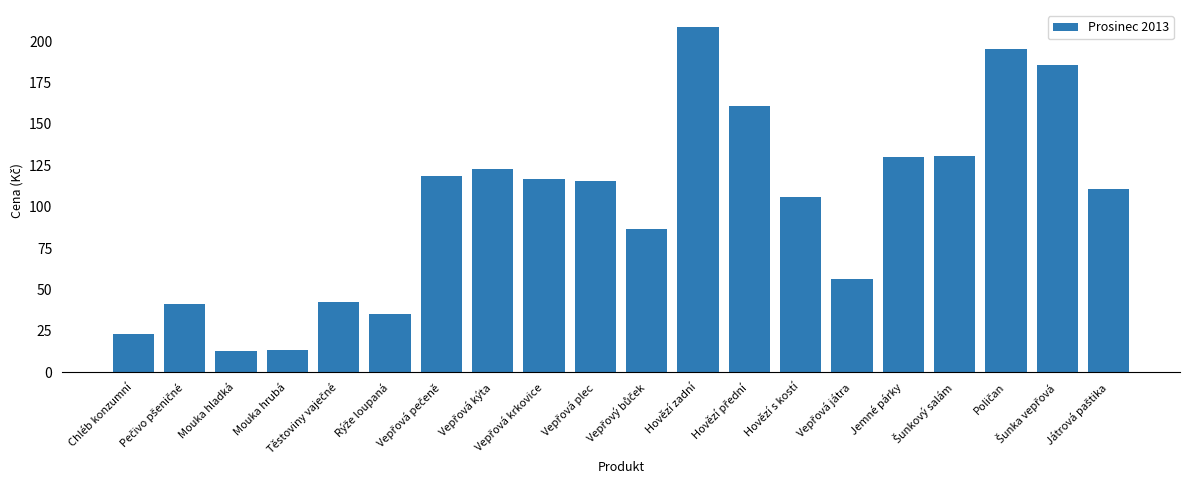

What is the difference between the maximum and minimum values?

195.8